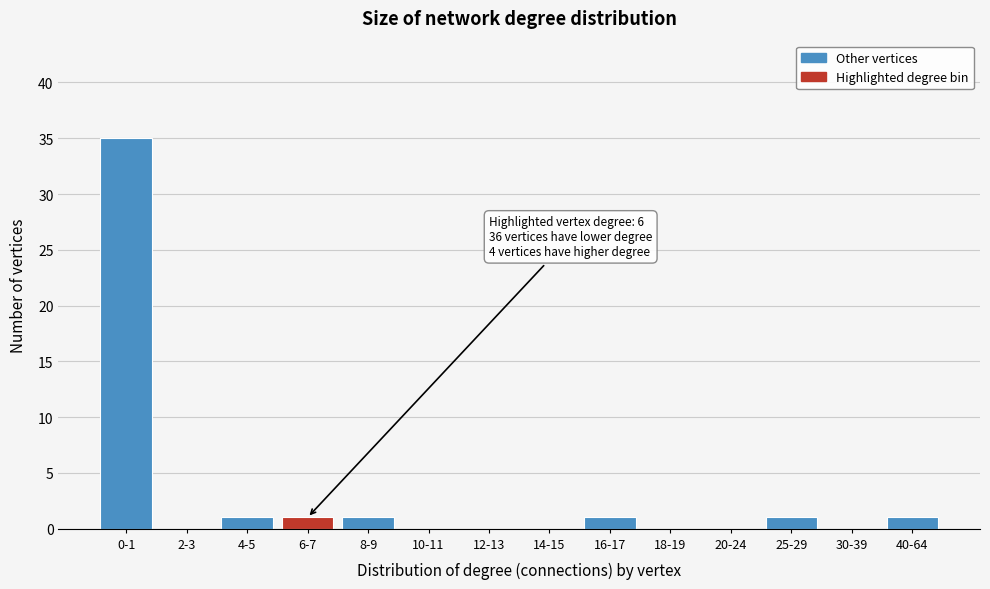

Reading left to right, list all the values displayed in this chart.

0-1=35	2-3=0	4-5=1	6-7=1	8-9=1	10-11=0	12-13=0	14-15=0	16-17=1	18-19=0	20-24=0	25-29=1	30-39=0	40-64=1